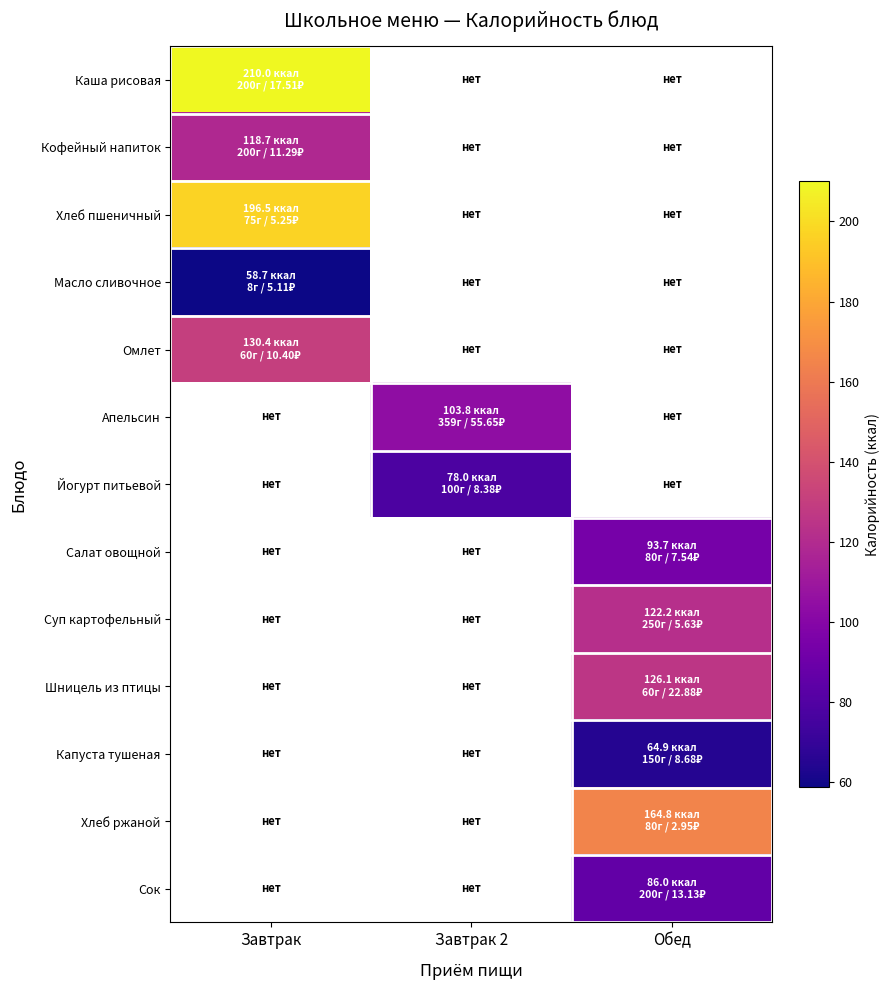

At which label is Каша рисовая closest to 210?

Завтрак